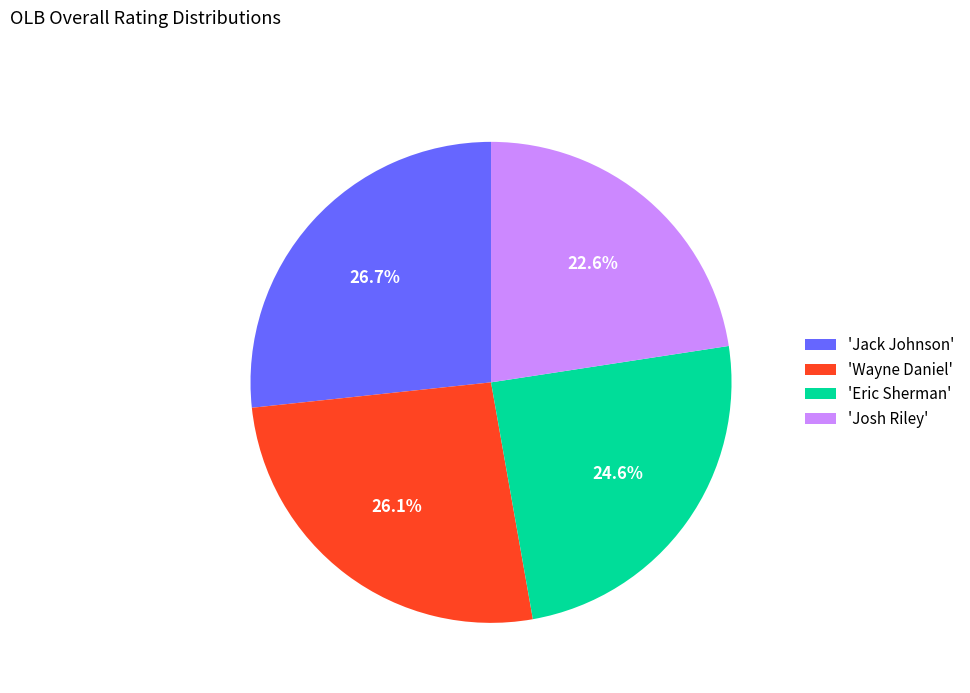

Combined, do 'Eric Sherman' and 'Wayne Daniel' account for over 50%?

Yes